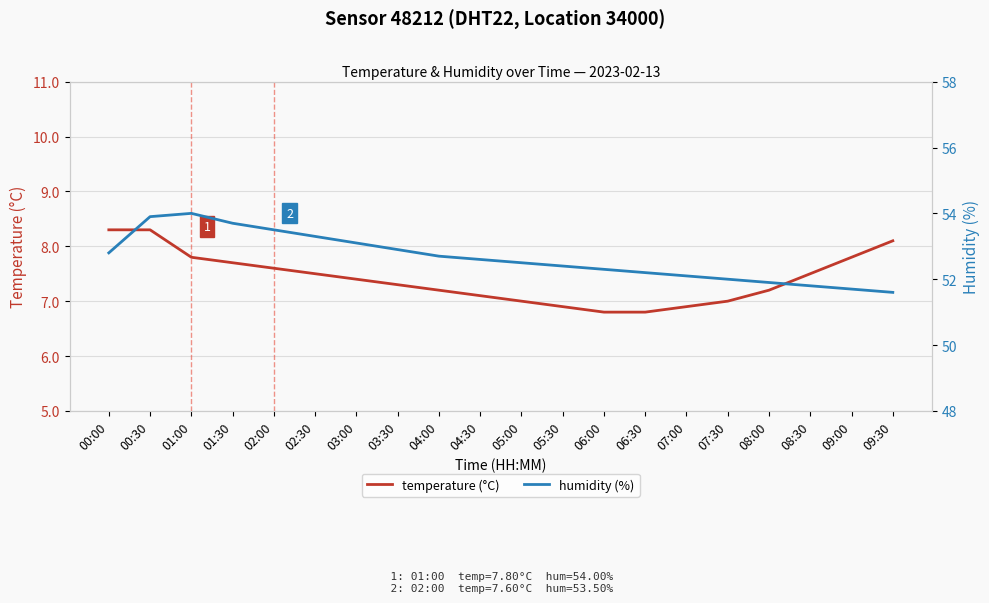

Is it true that temperature (°C) equals 7.5 at 02:30?

True